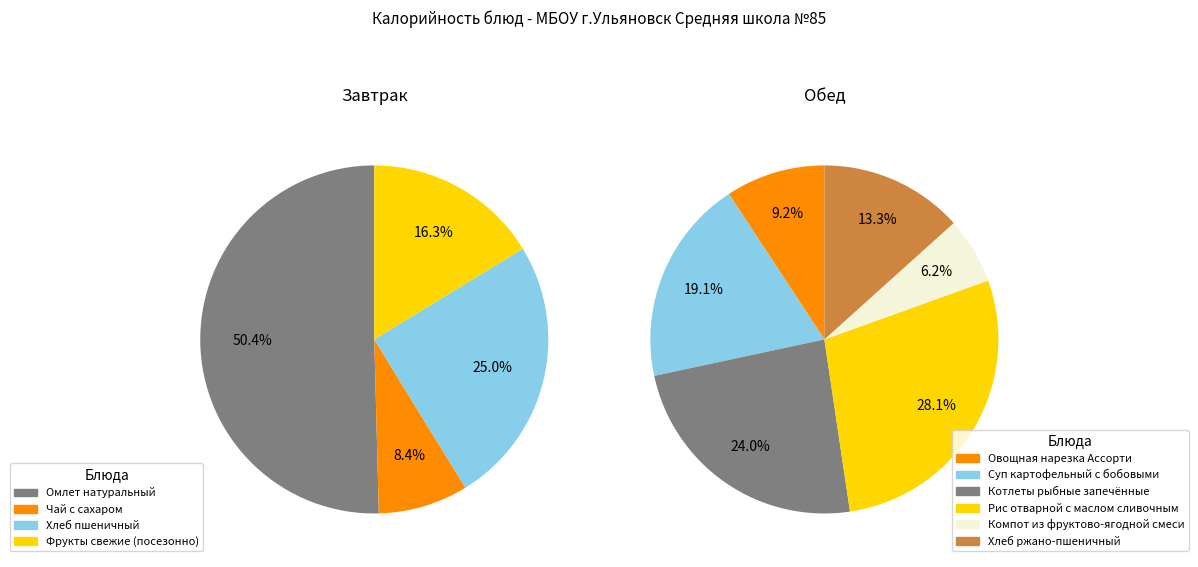

The Хлеб ржано-пшеничный slice represents 2% of the pie. True or false?

False